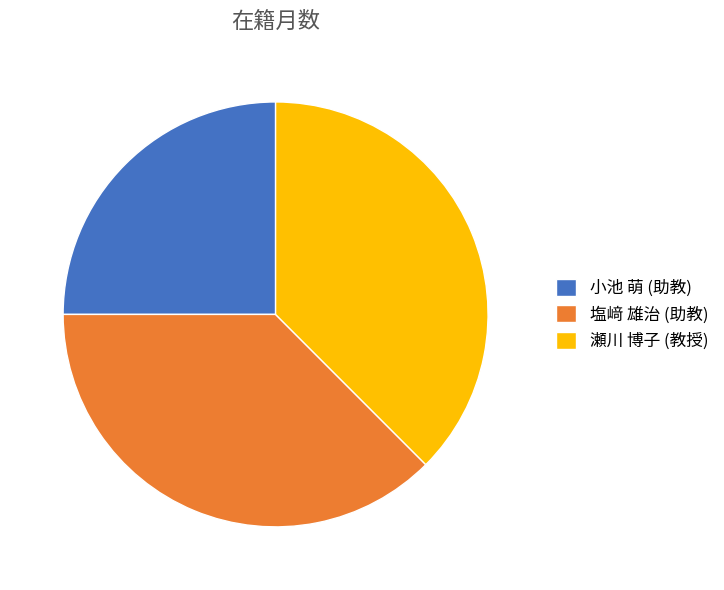

What is the smallest slice in the pie chart?

小池 萌 (助教)